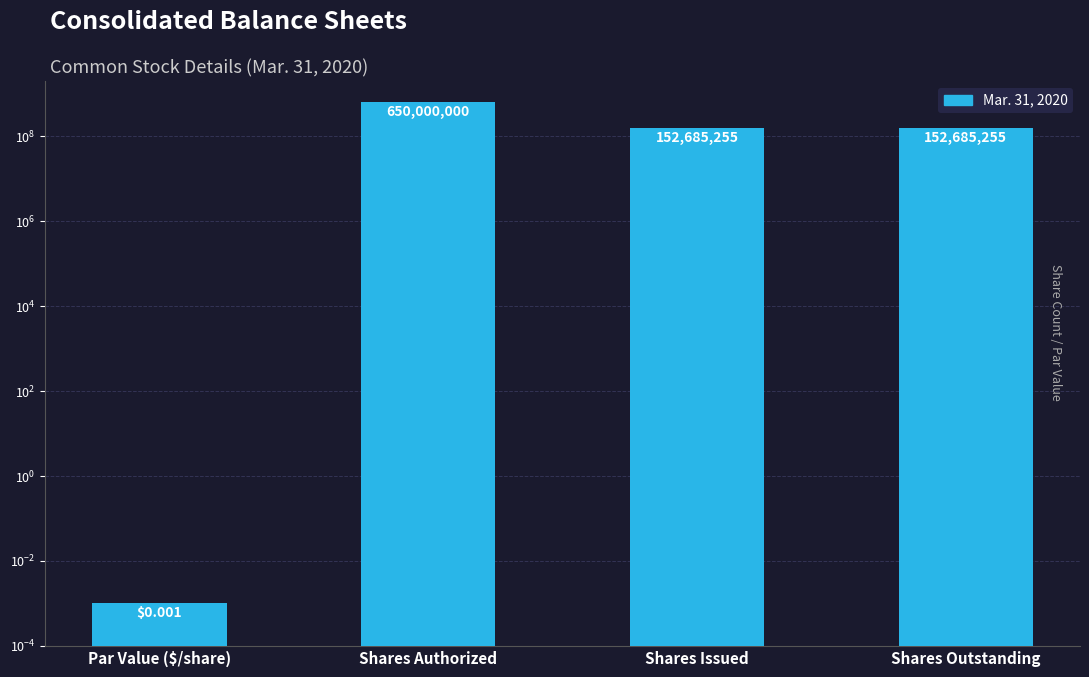

What is the value of the 3rd bar from the left?

152685255.0